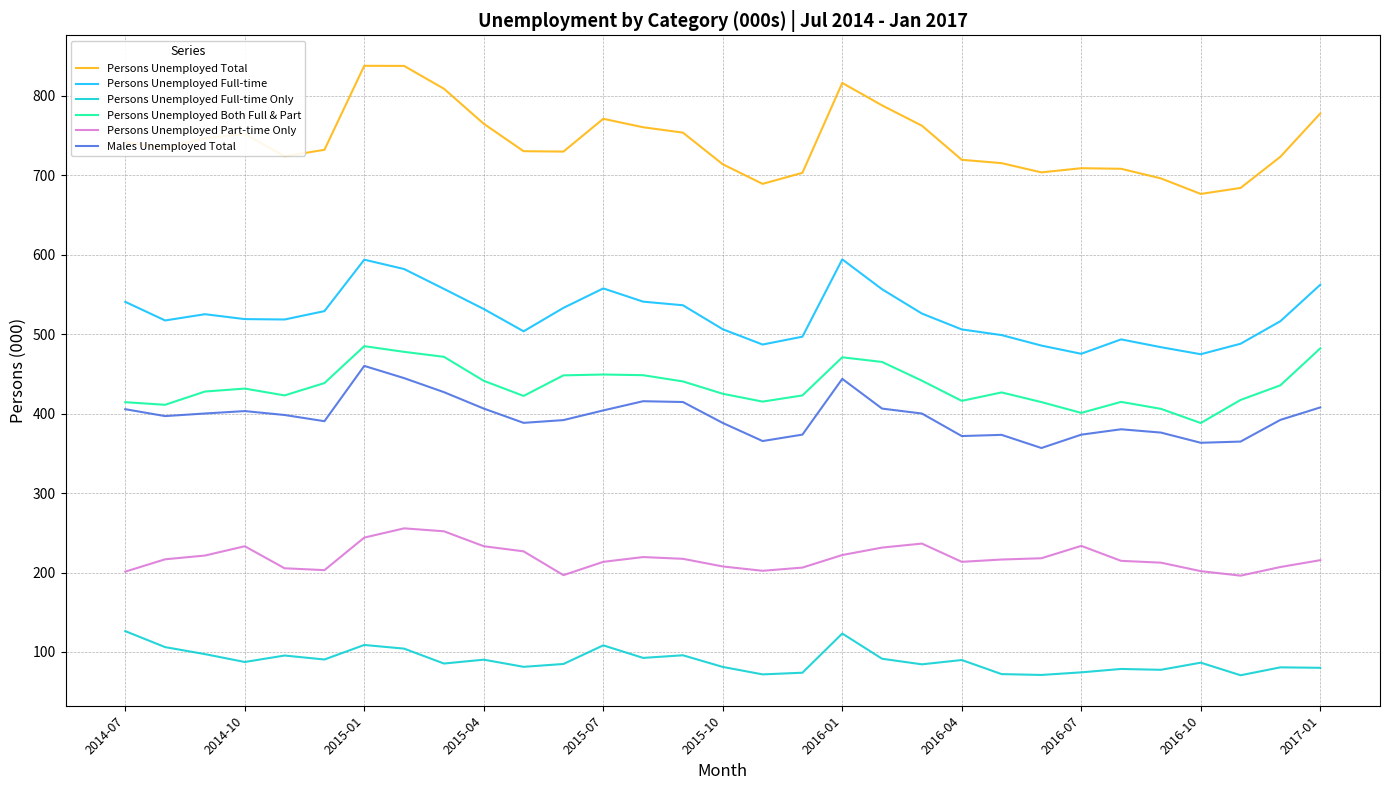

True or false: Persons Unemployed Part-time Only and Persons Unemployed Both Full & Part intersect in this chart.

False